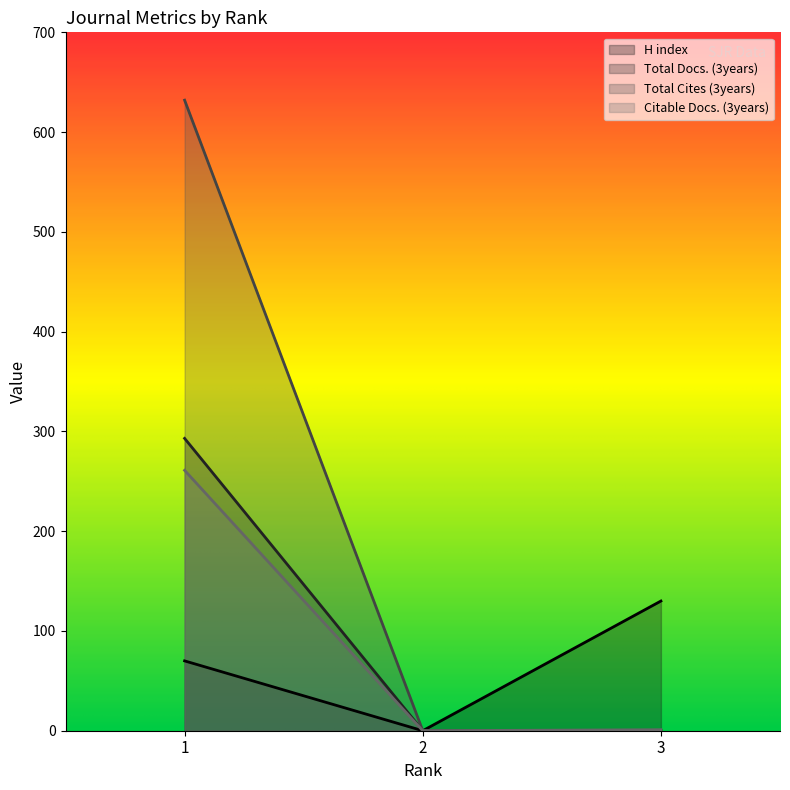

Reading left to right, extract all data points from this chart.

H index: 70	0	130
Total Docs. (3years): 293	0	0
Total Cites (3years): 632	0	0
Citable Docs. (3years): 261	0	1